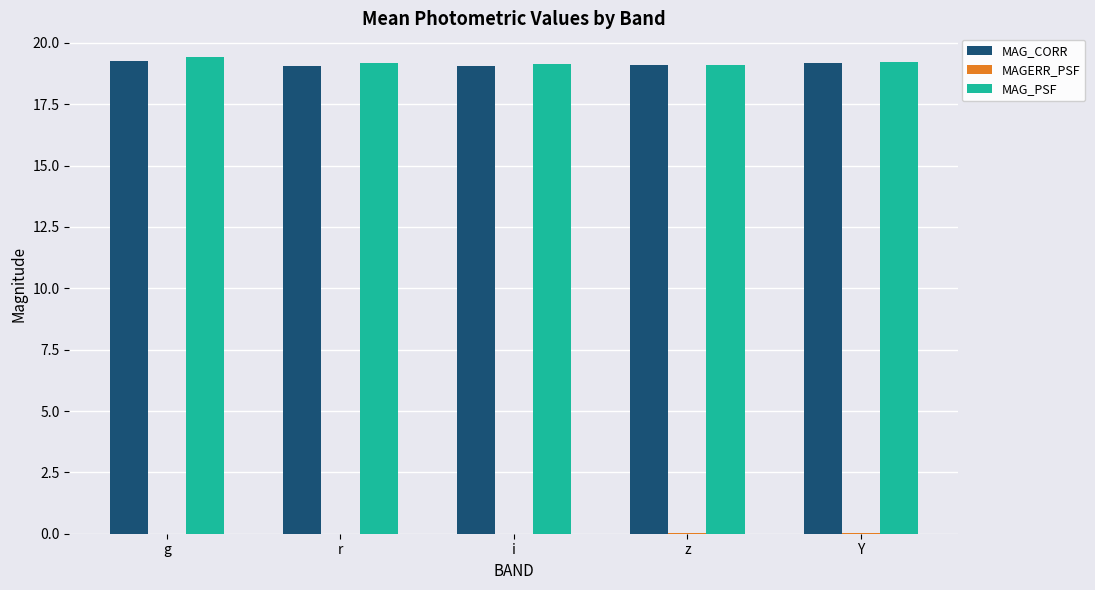

The MAG_CORR series shows 19.1 at z. True or false?

True